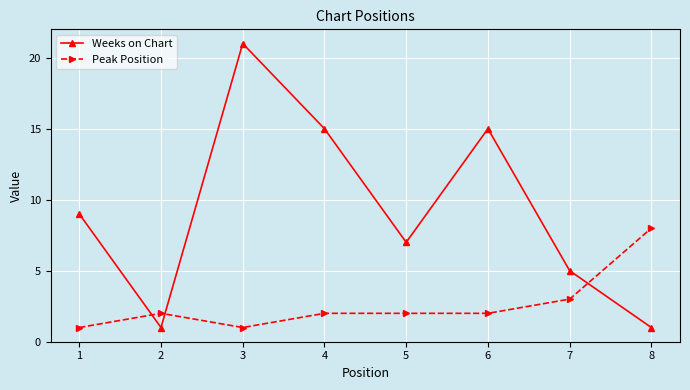

Reading right to left, transcribe all the data shown in this chart.

Weeks on Chart: 8=1	7=5	6=15	5=7	4=15	3=21	2=1	1=9
Peak Position: 8=8	7=3	6=2	5=2	4=2	3=1	2=2	1=1